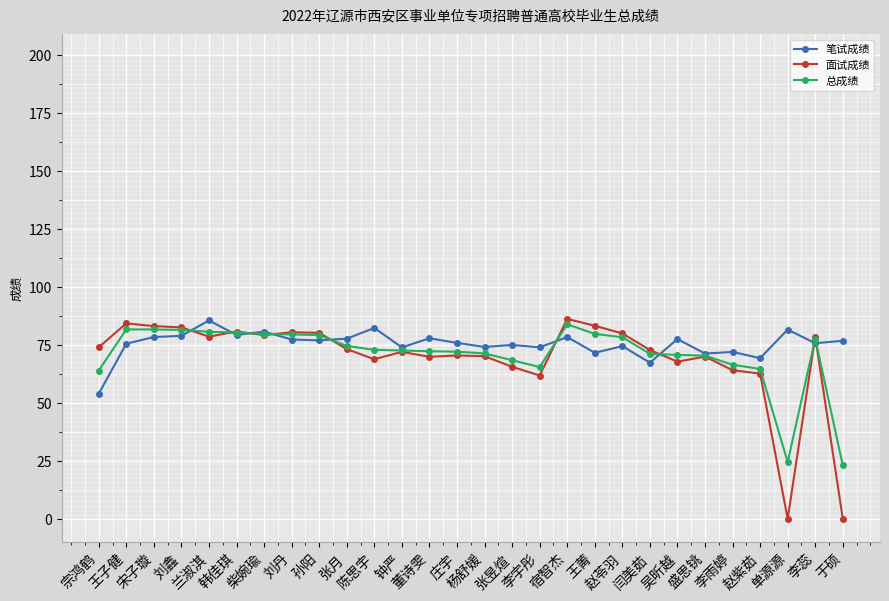

What are all the series names shown in the legend?

笔试成绩, 面试成绩, 总成绩